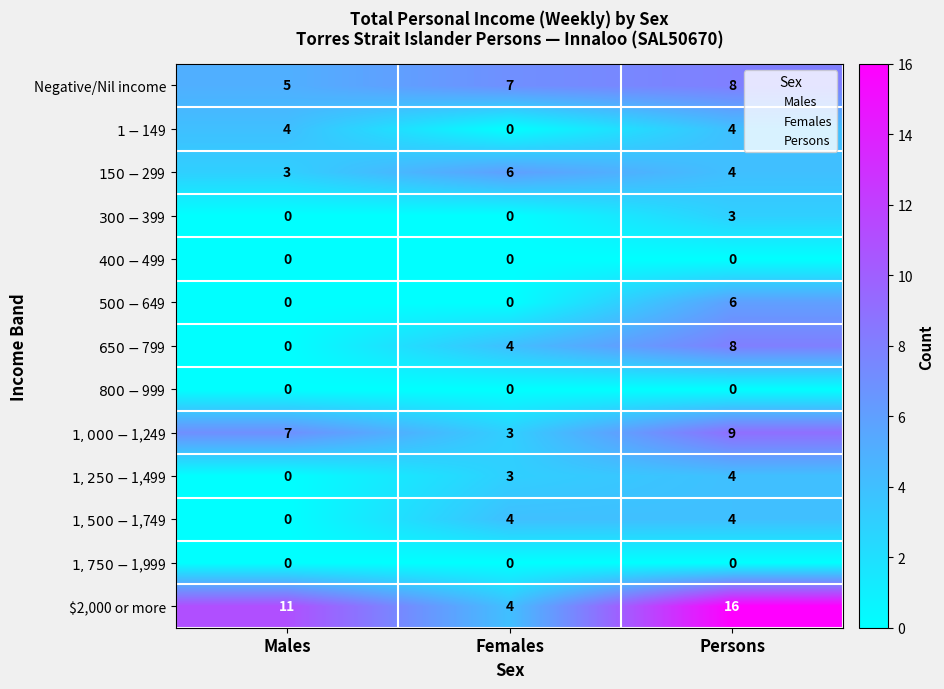

The value of $2,000 or more at Persons is 16. True or false?

True